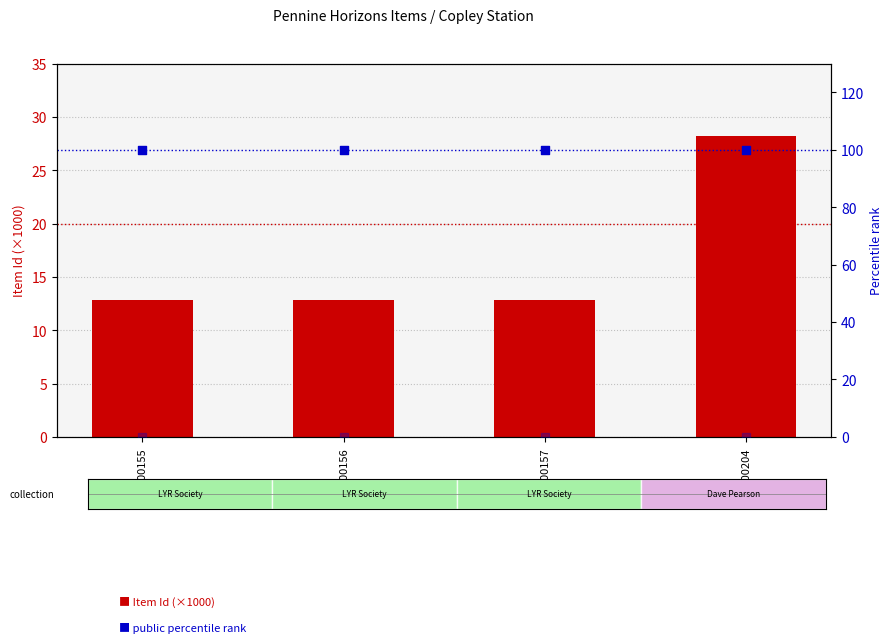

Is the value of public (percentile) at DPC00204 greater than the value of Item Id (×1000) at DPC00204?

Yes